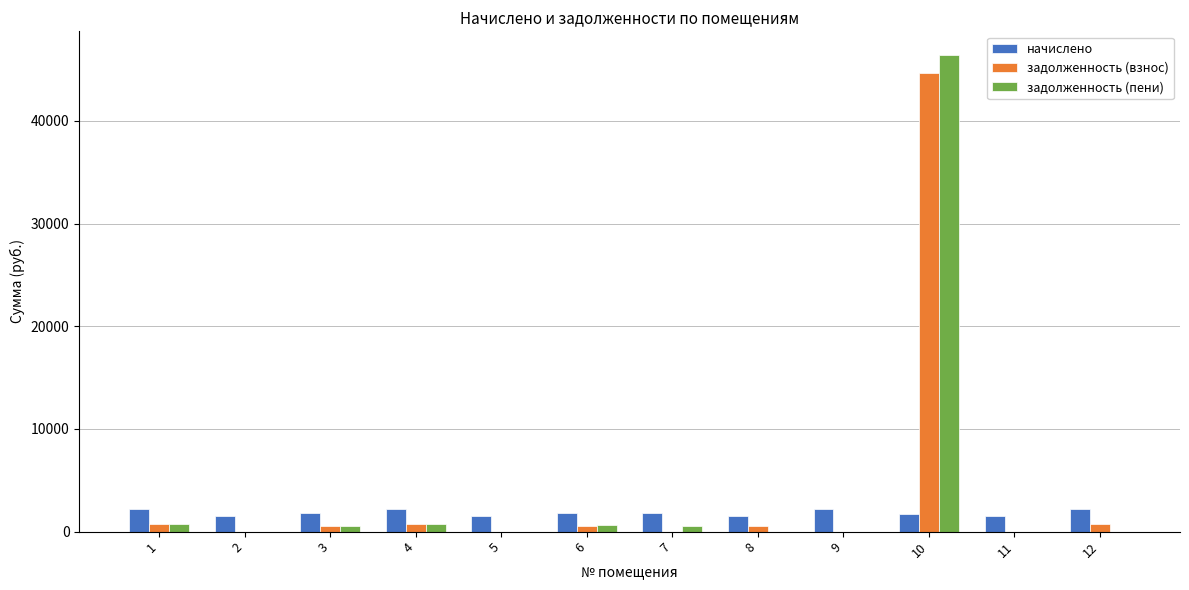

Count the number of data series in this chart.

3